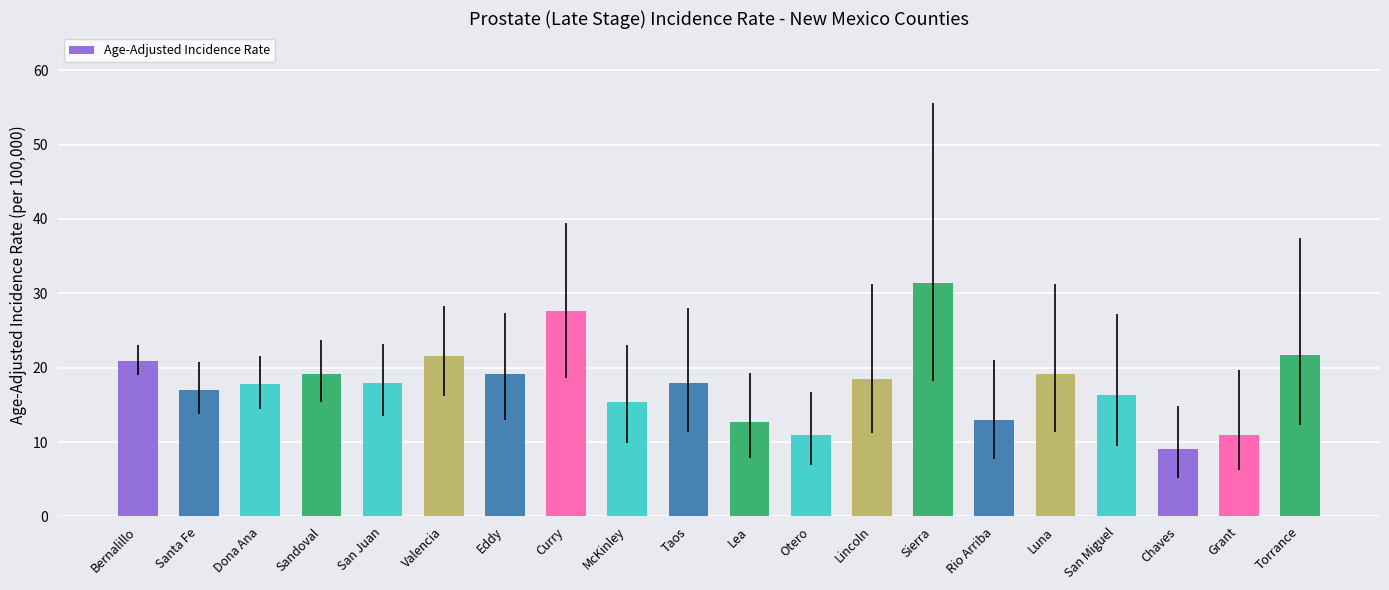

What is the smallest value displayed?

9.1